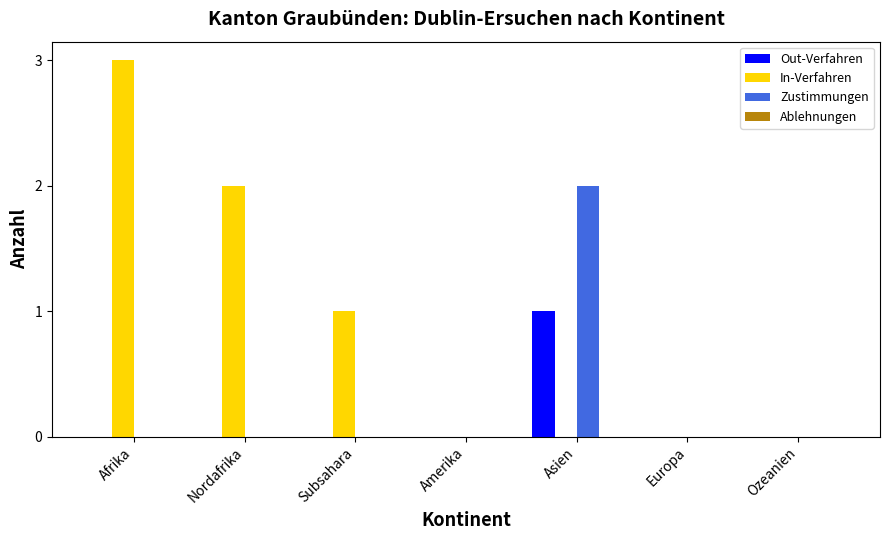

What is the spread (max minus min) of values at Asien?

2